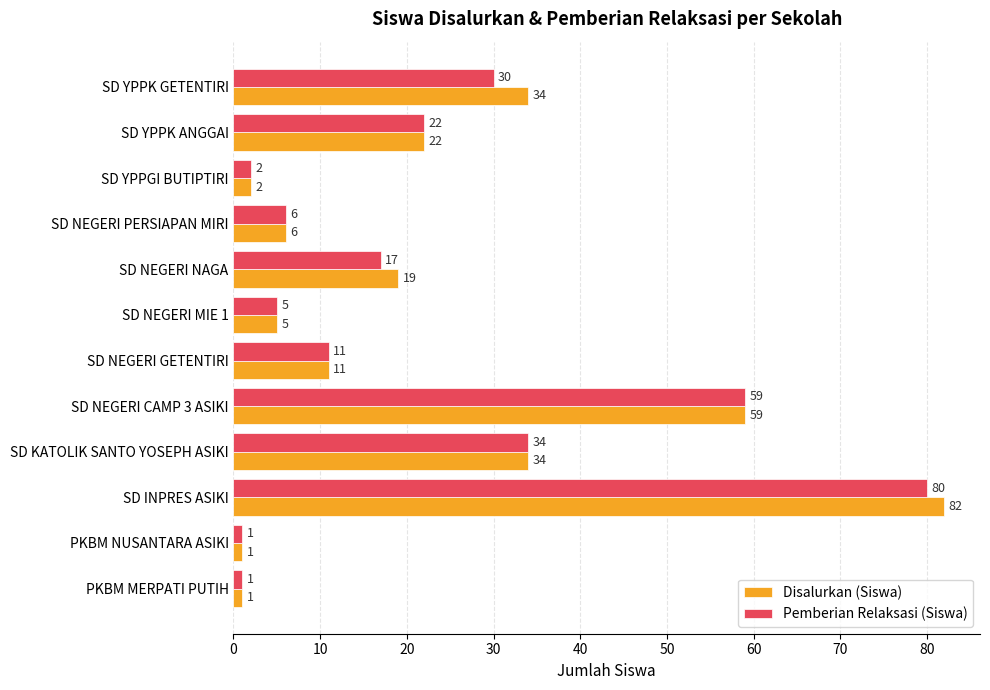

What is the sum of all Pemberian Relaksasi (Siswa) values?

268